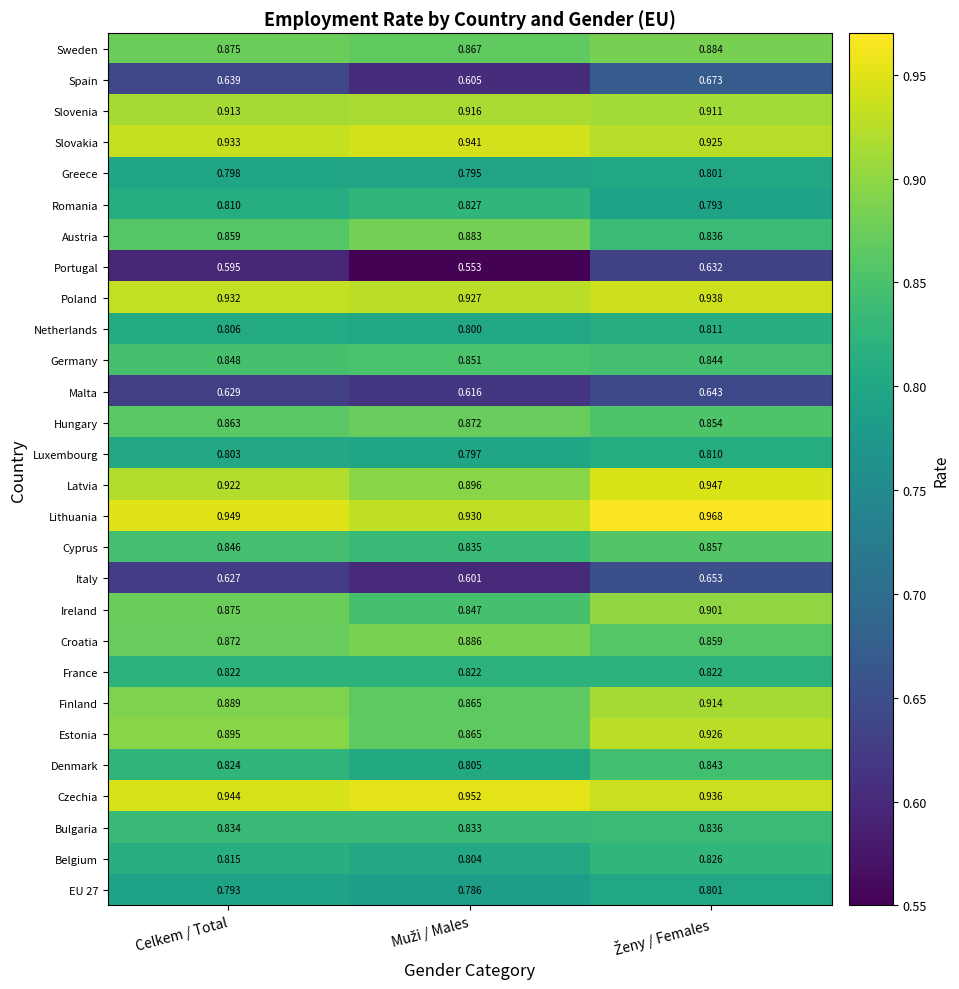

Which series has the largest total across all categories?

Lithuania